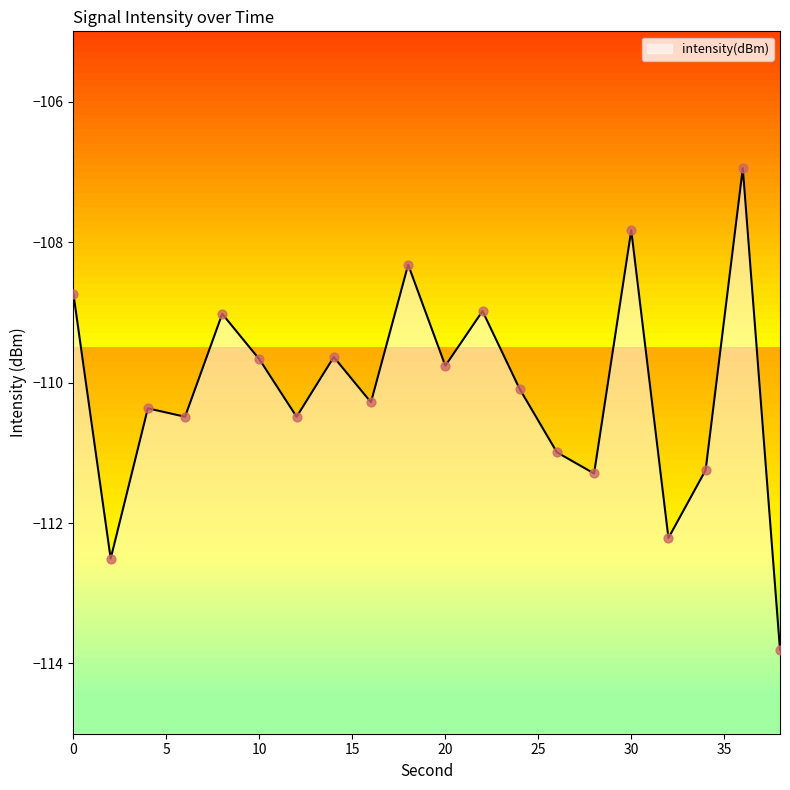

What is the change in value from 24 to 36?

+3.1